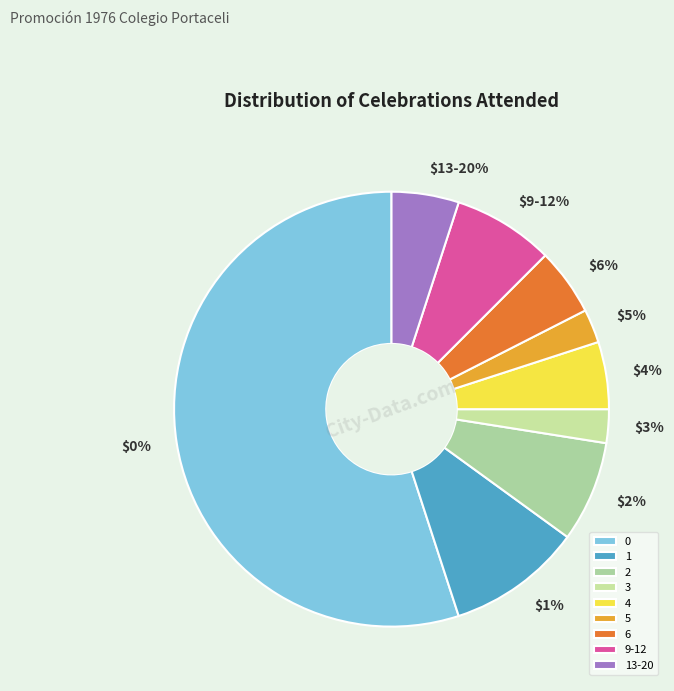

Does 3 represent more than half of the total?

No